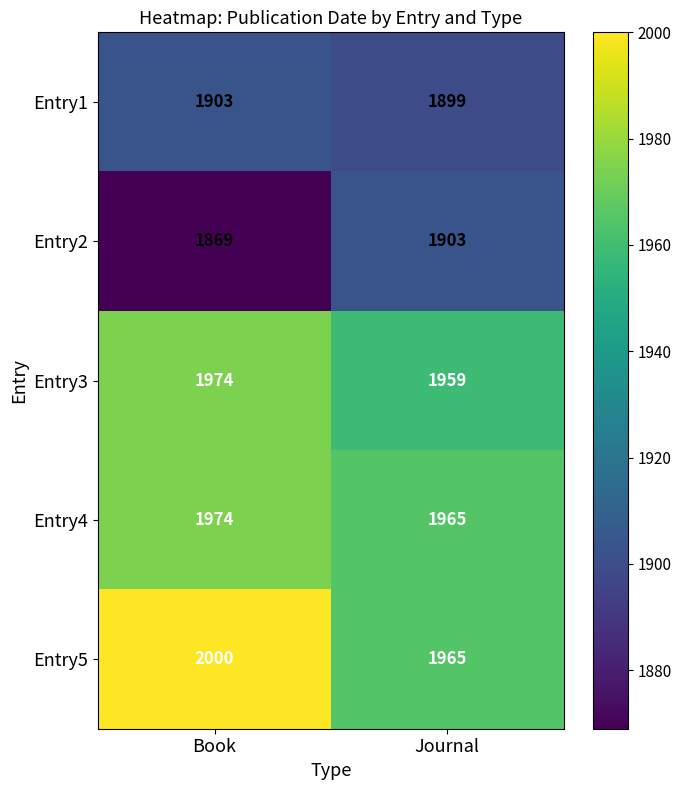

The Entry4 series shows 1974 at Book. True or false?

True